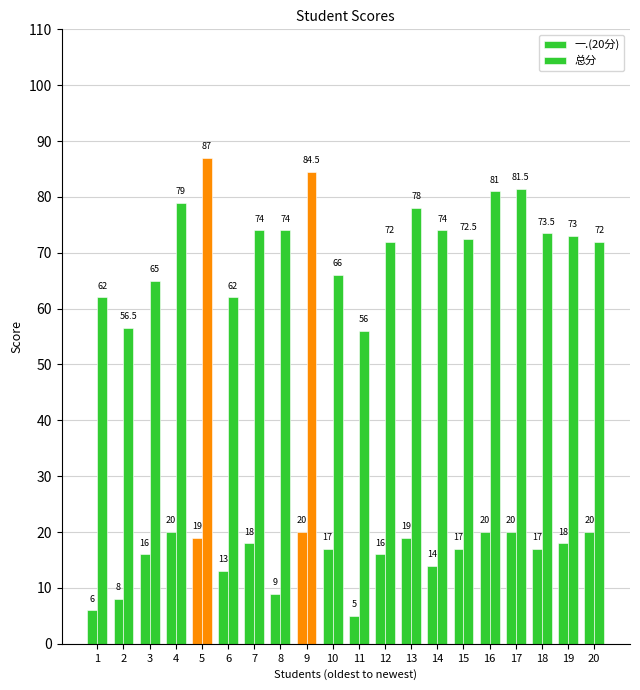

How many values in the 一.(20分) series are below 17?

8